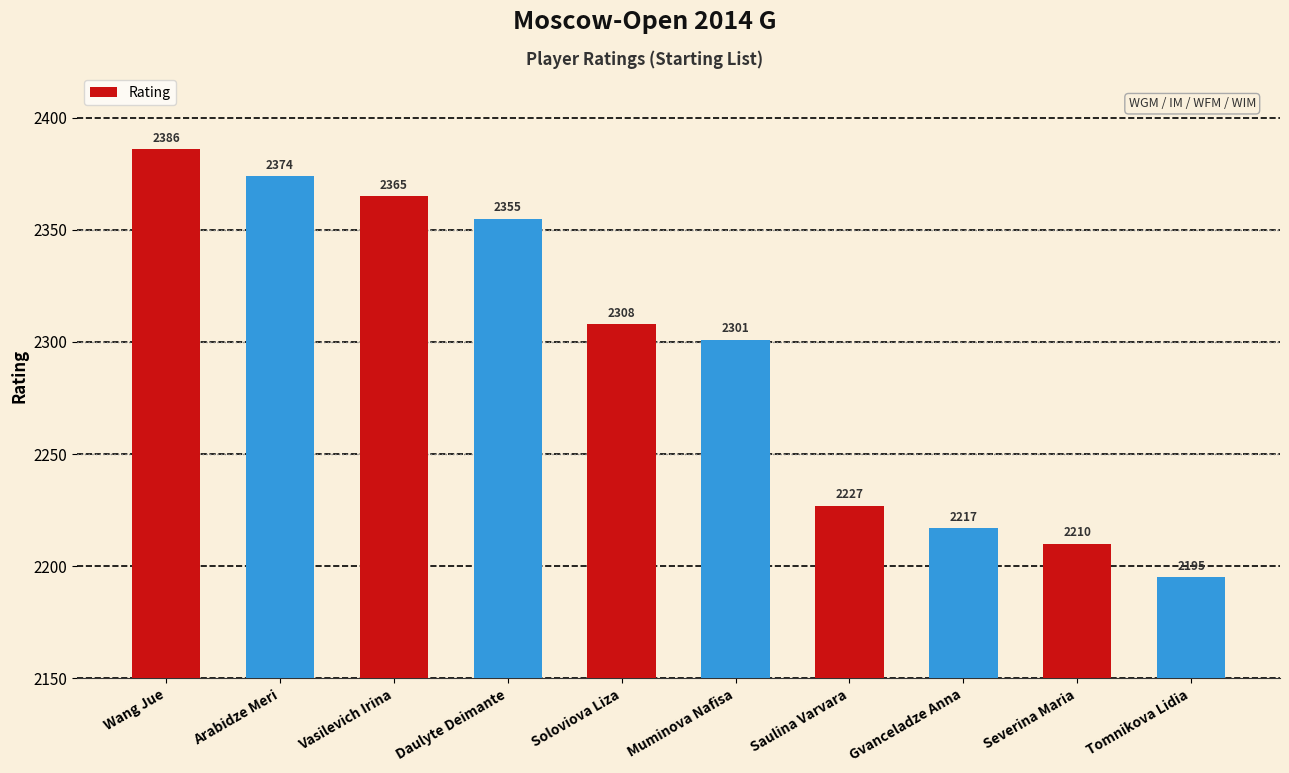

What is the approximate value at Arabidze Meri?

2374